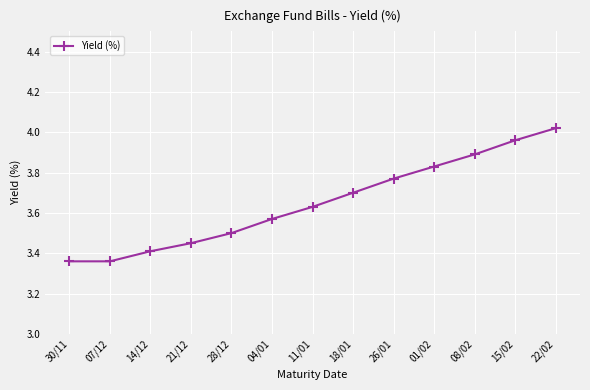

The chart shows a value of 3.4 at 14/12. True or false?

True